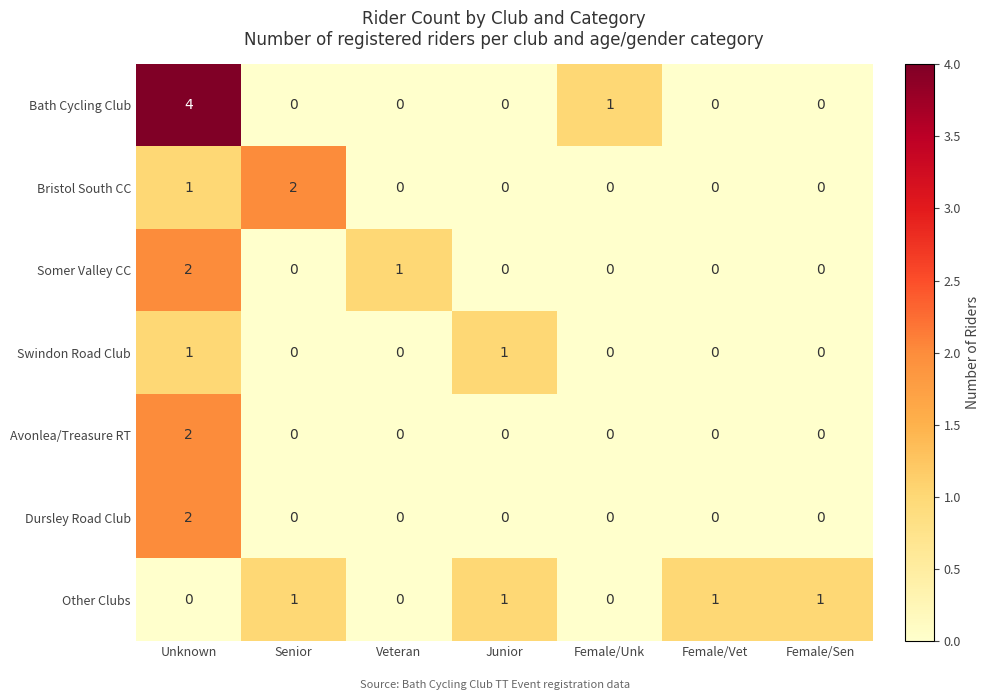

What is the difference between the highest and lowest values at Female/Vet?

1